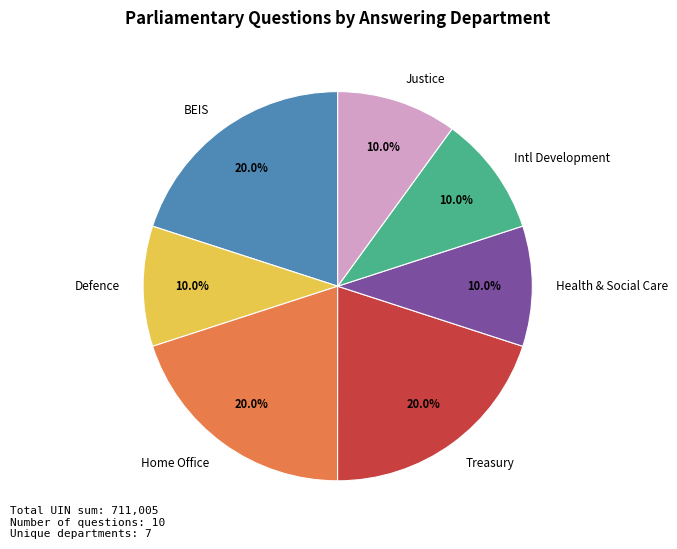

Approximately how many times larger is the value at Justice compared to Home Office?

0.5